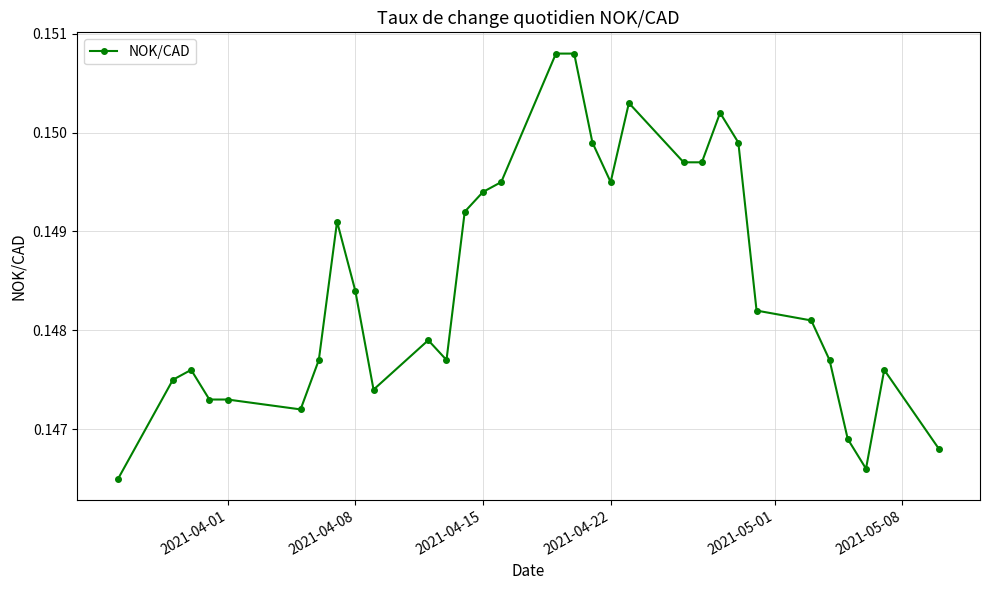

True or false: the data has more than 2 interior local peaks.

True